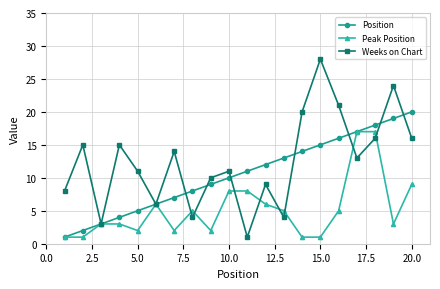

Which series has the widest spread of values?

Weeks on Chart